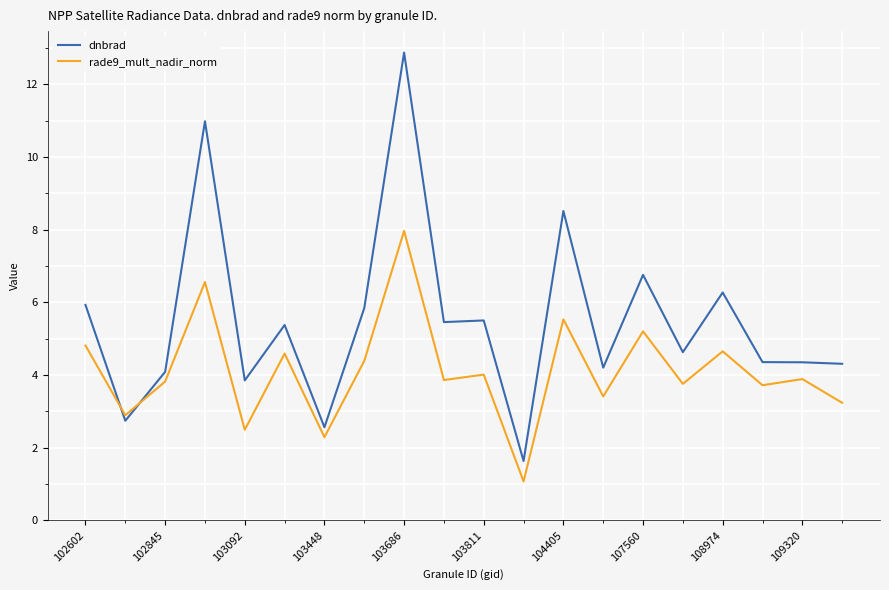

Which series has the largest range (max minus min)?

dnbrad